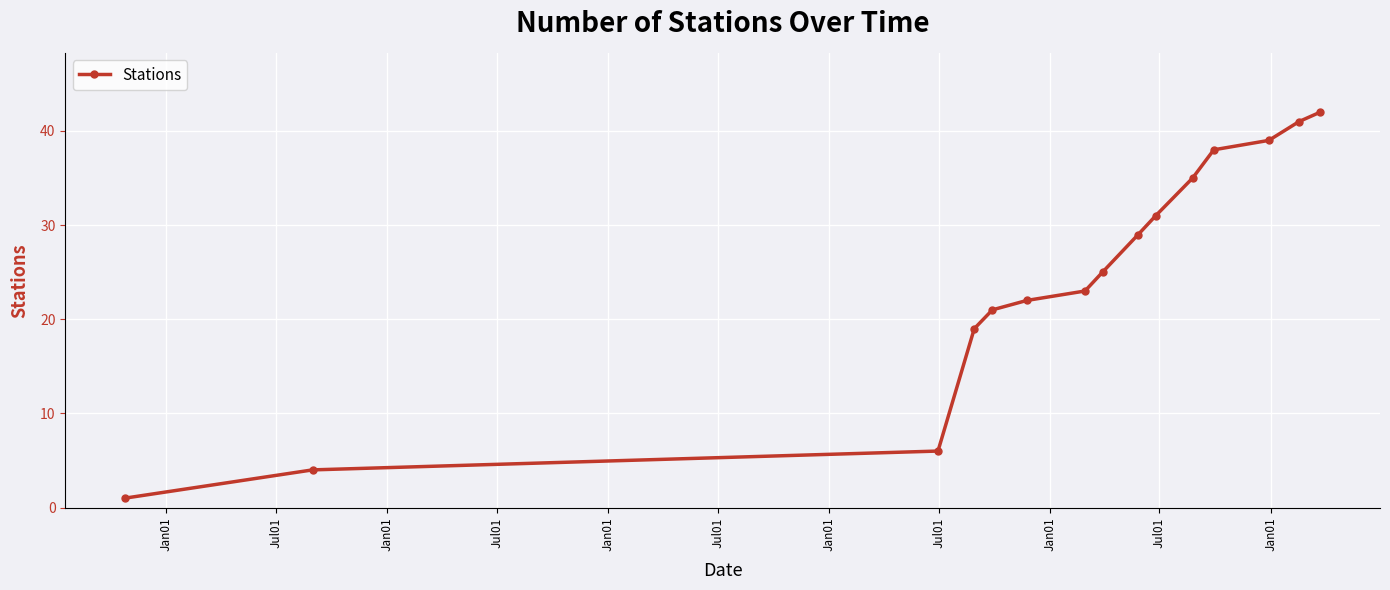

What is the sum of all values?

376